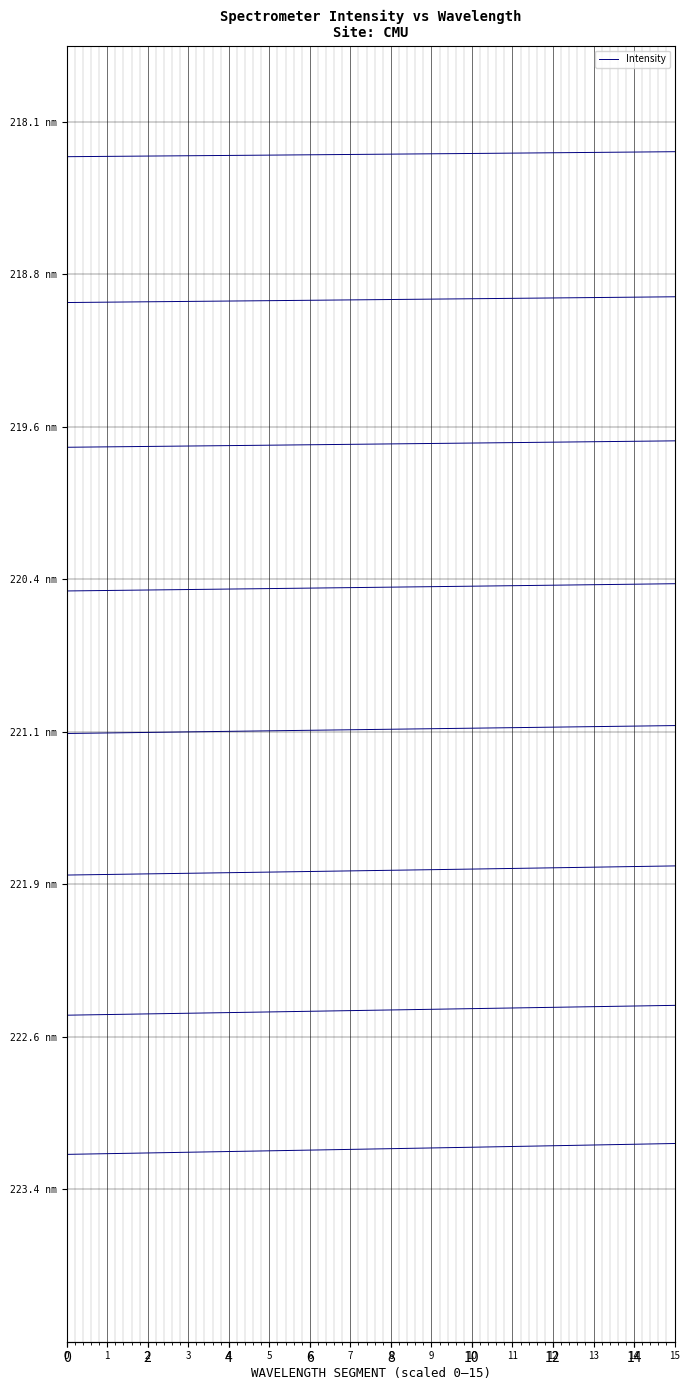

What is the sum of the values at 1 and 2?

14.6